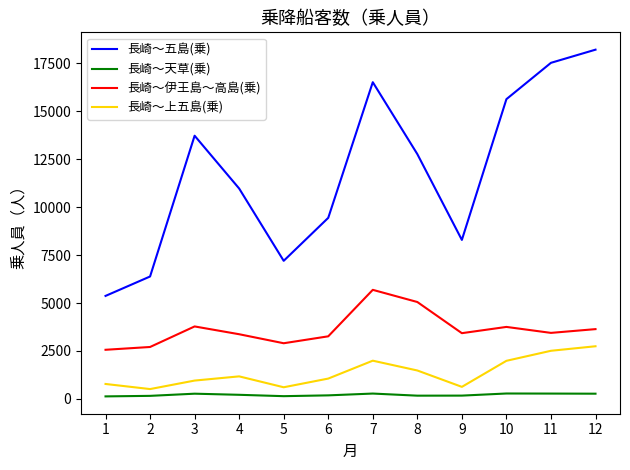

Which series changed the most between 1 and 9?

長崎～五島(乗)